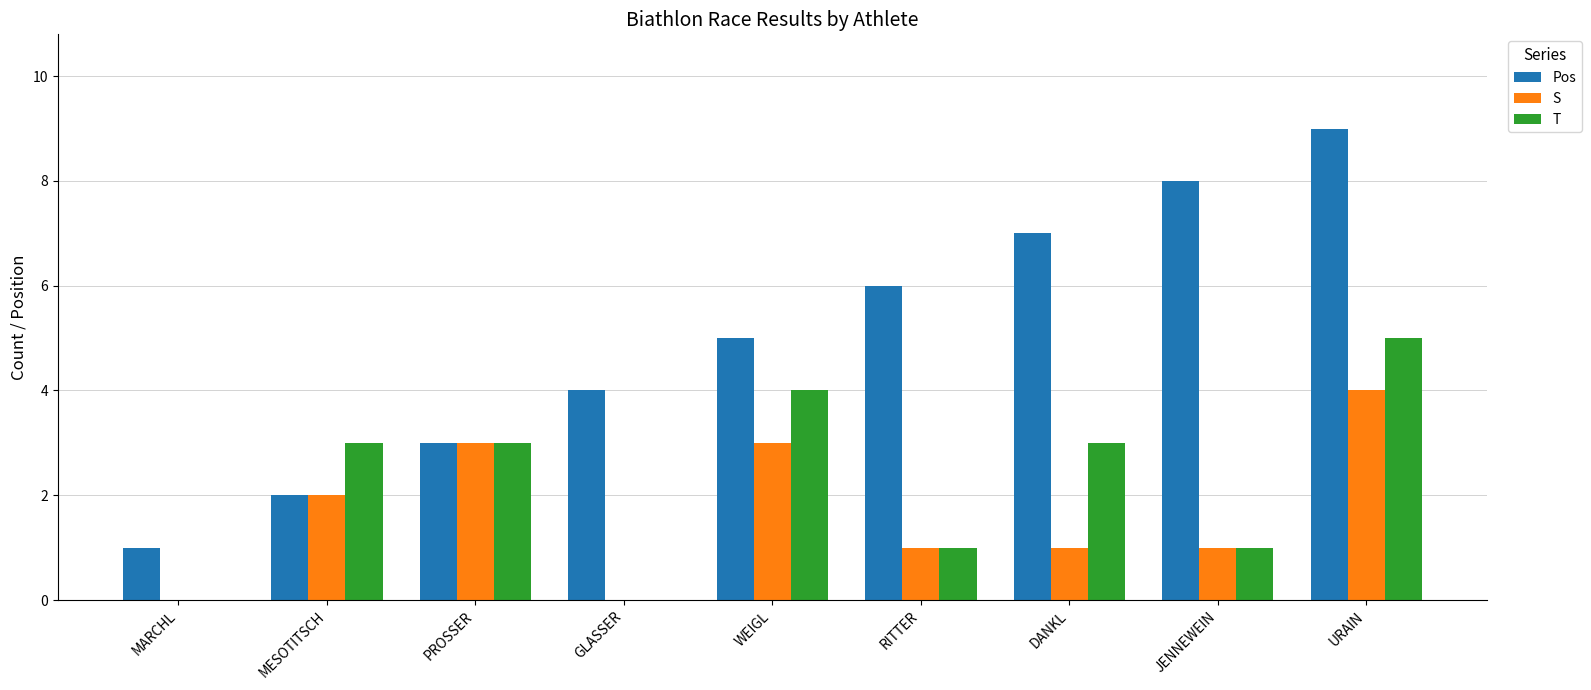

What is the difference between the Pos values at URAIN and WEIGL?

4